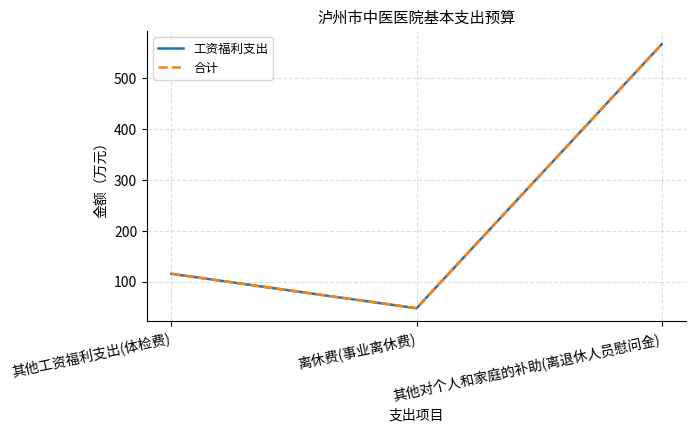

What is the minimum value shown in the chart?

47.8